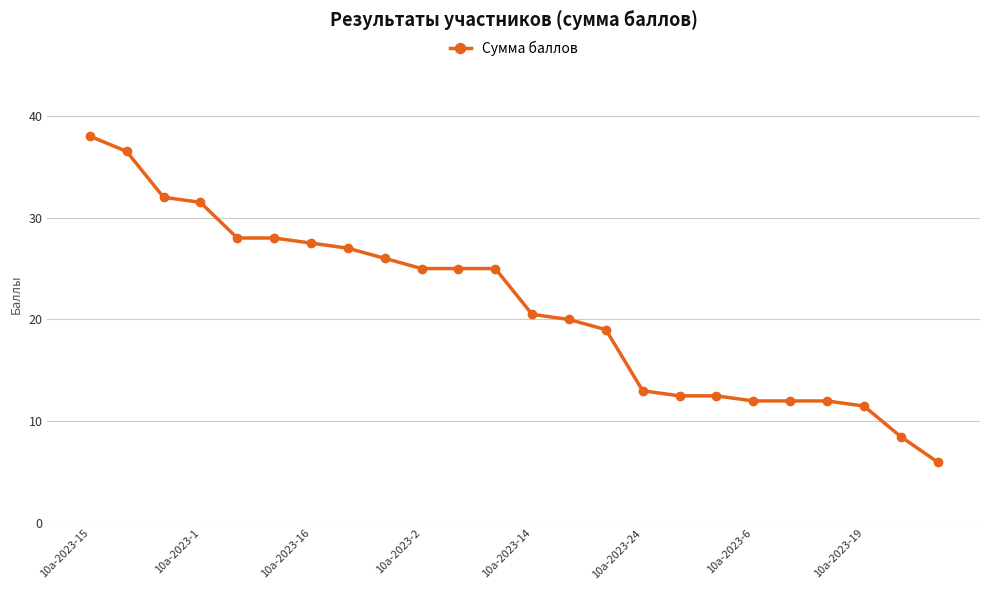

What is the greatest value displayed?

38.0